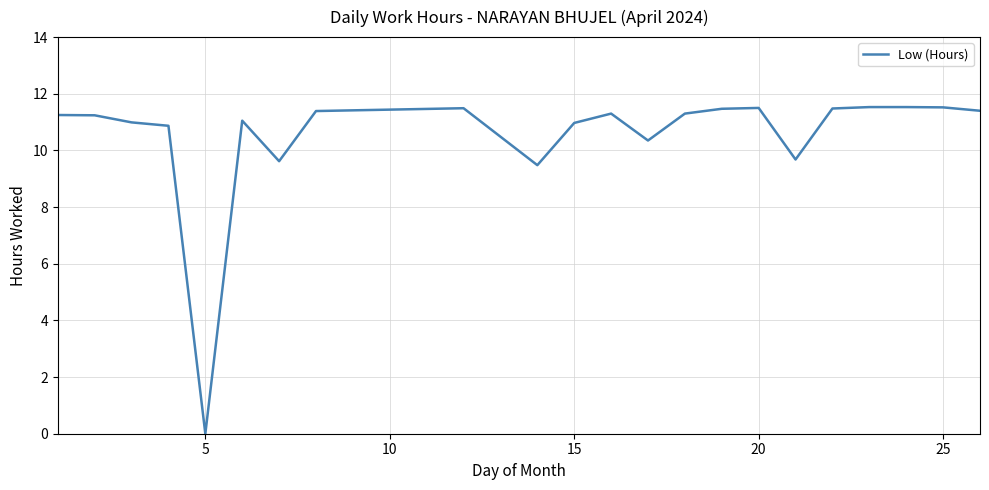

What is the greatest value displayed?

11.5